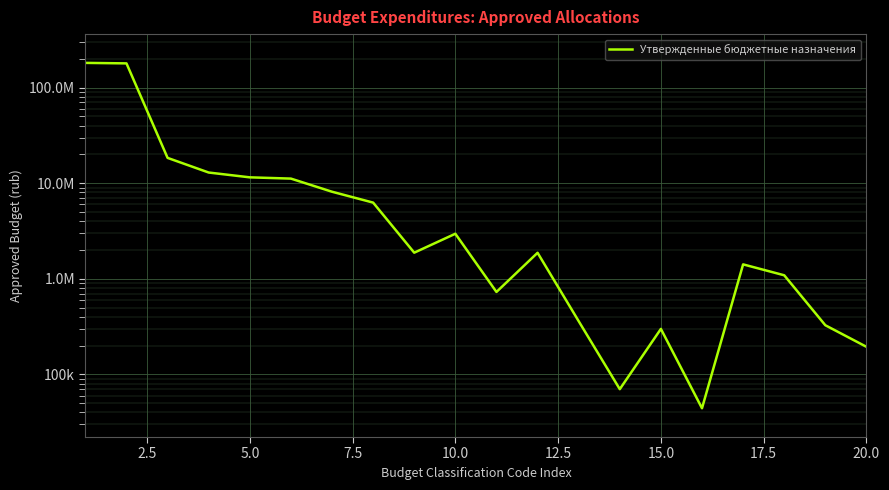

How many interior local peaks (higher than both neighbors) does the data have?

4